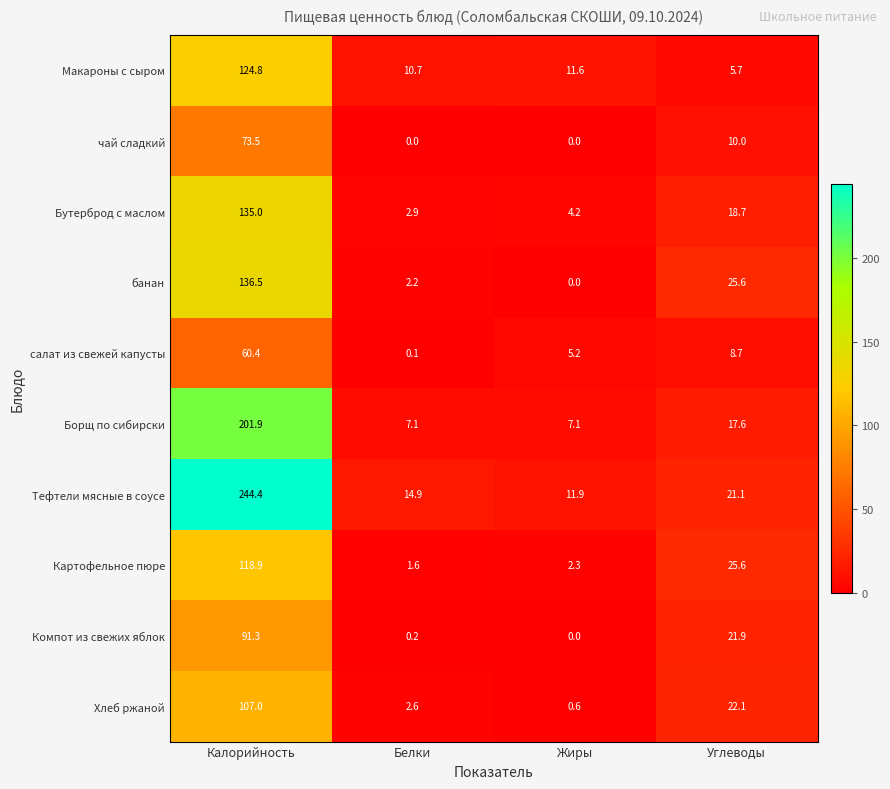

Which series has the largest range (max minus min)?

Тефтели мясные в соусе